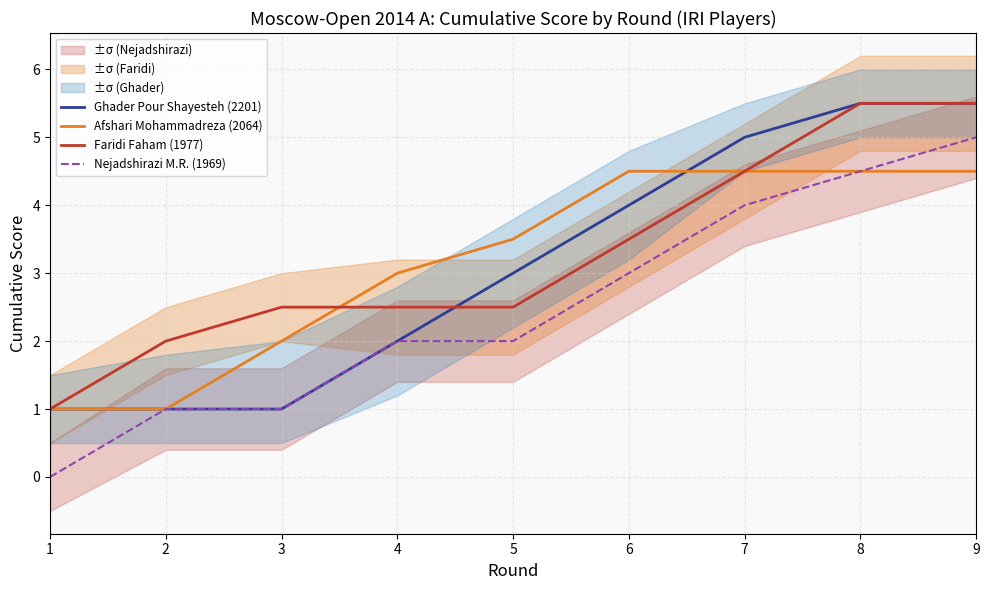

At which category is the sum across all series the highest?

9